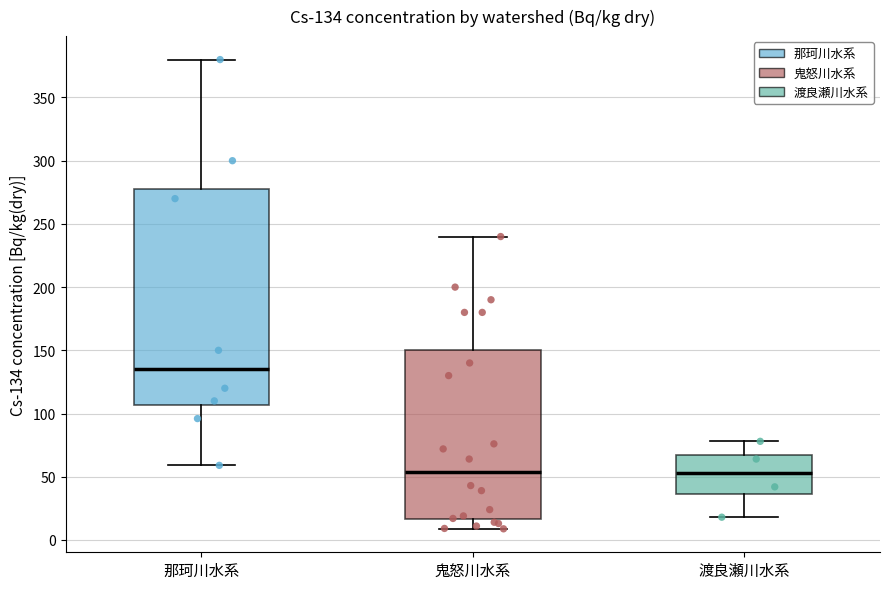

Which box is the tallest, from its lower edge to its upper edge?

那珂川水系